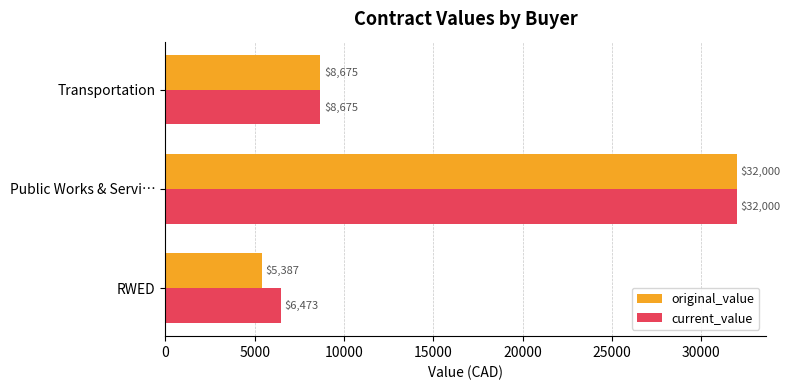

Which series has the largest range (max minus min)?

original_value